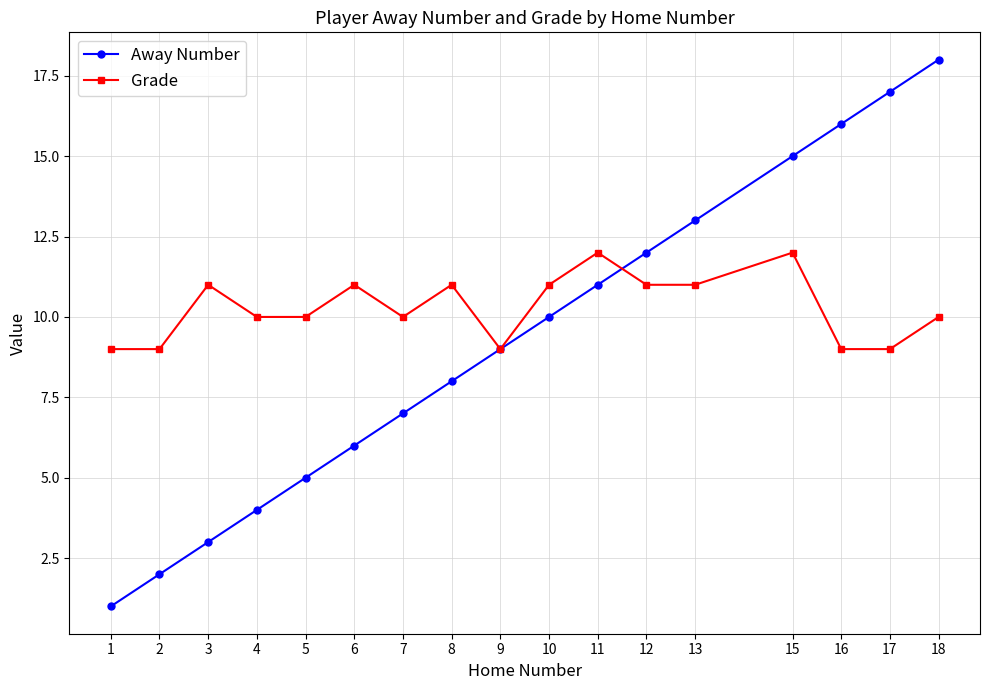

Count the number of categories in the chart.

17